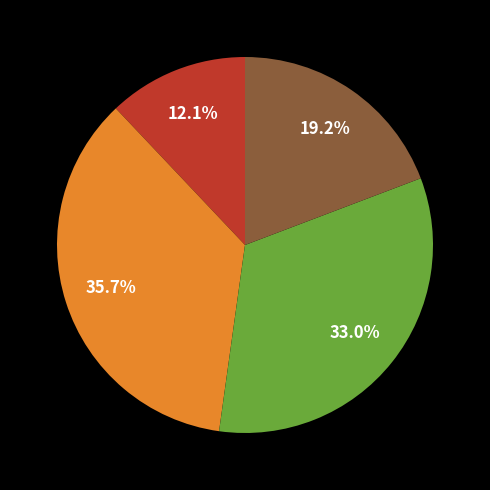

Is there any slice that represents more than half of the pie?

No